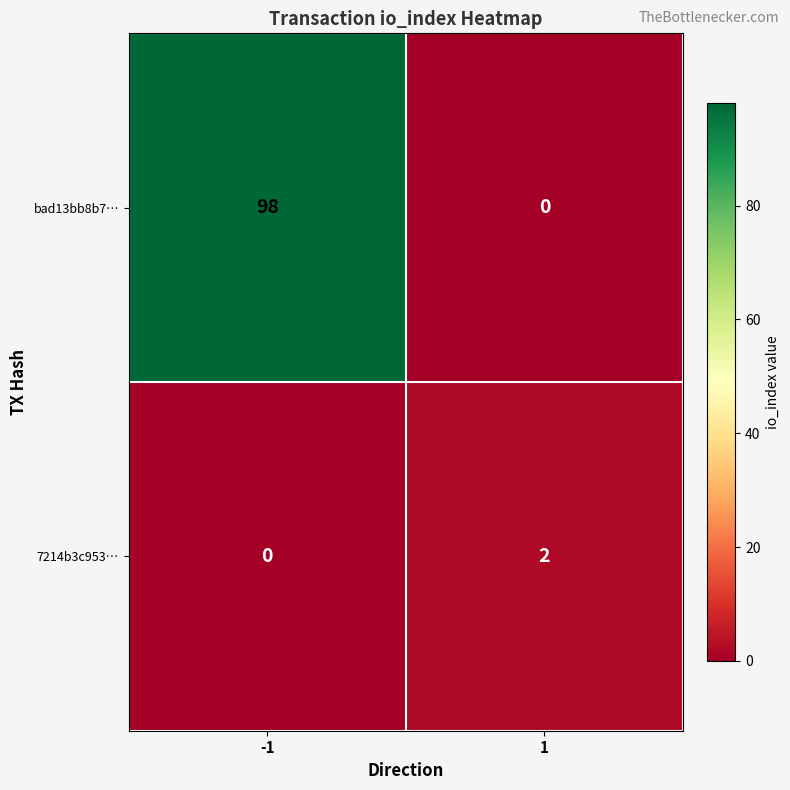

What is the difference between the bad13bb8b7… values at -1 and 1?

98